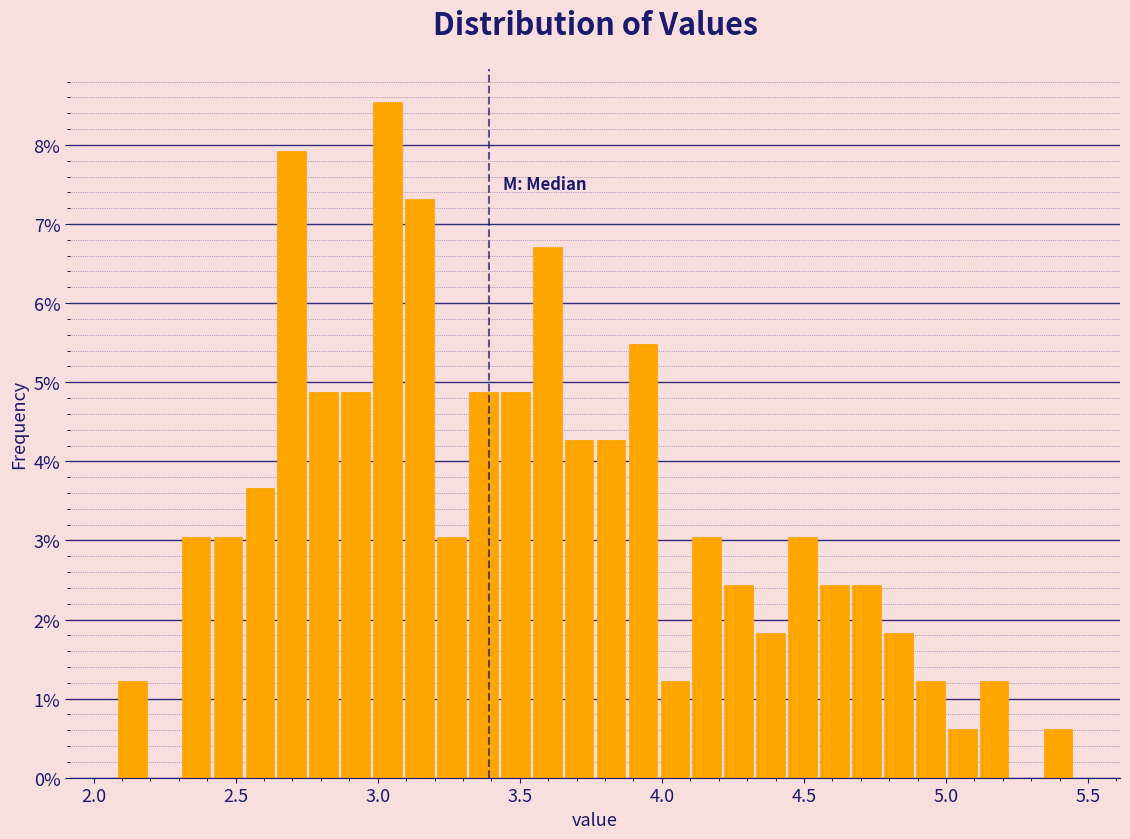

Around what value on the x-axis is the tallest bar? Give the approximate position of its centre, as read against the axis.

3.05